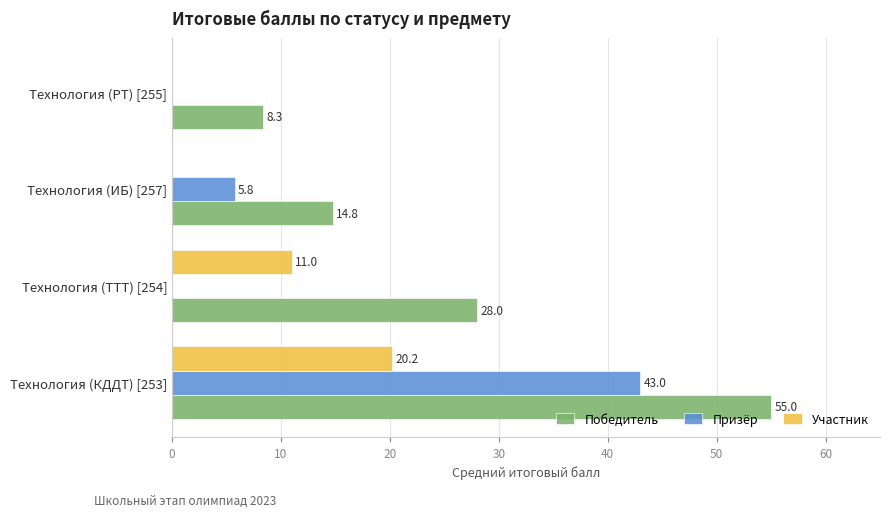

Which series changed the most between Технология (КДДТ) [253] and Технология (ИБ) [257]?

Победитель